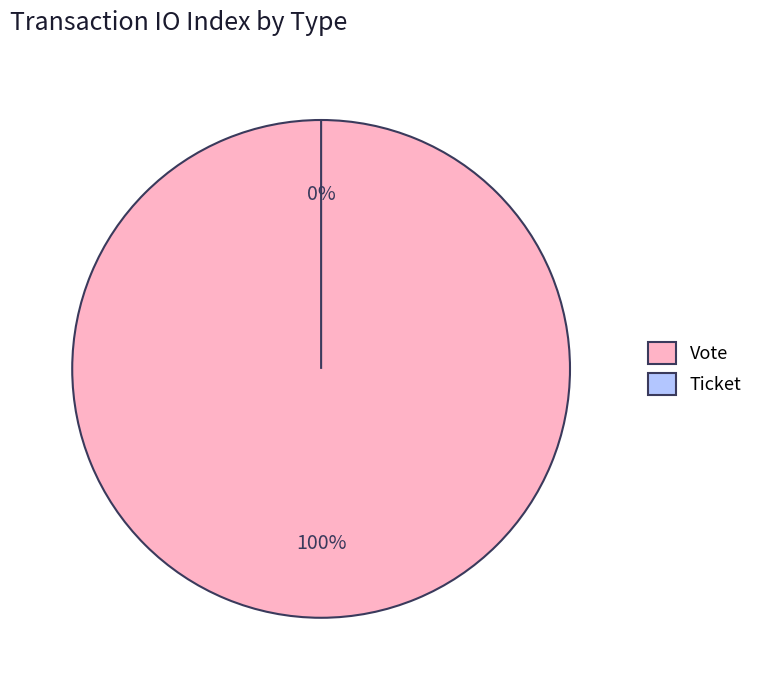

Is Ticket the majority of the pie?

No